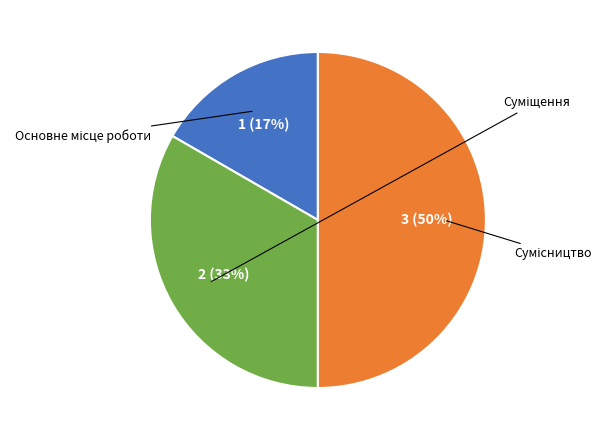

True or false: Основне місце роботи accounts for 17% of the total.

True